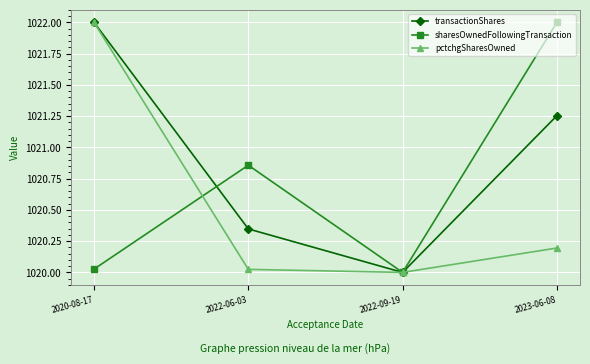

What is the value of the transactionShares point at the 1st from the left?

1022.0